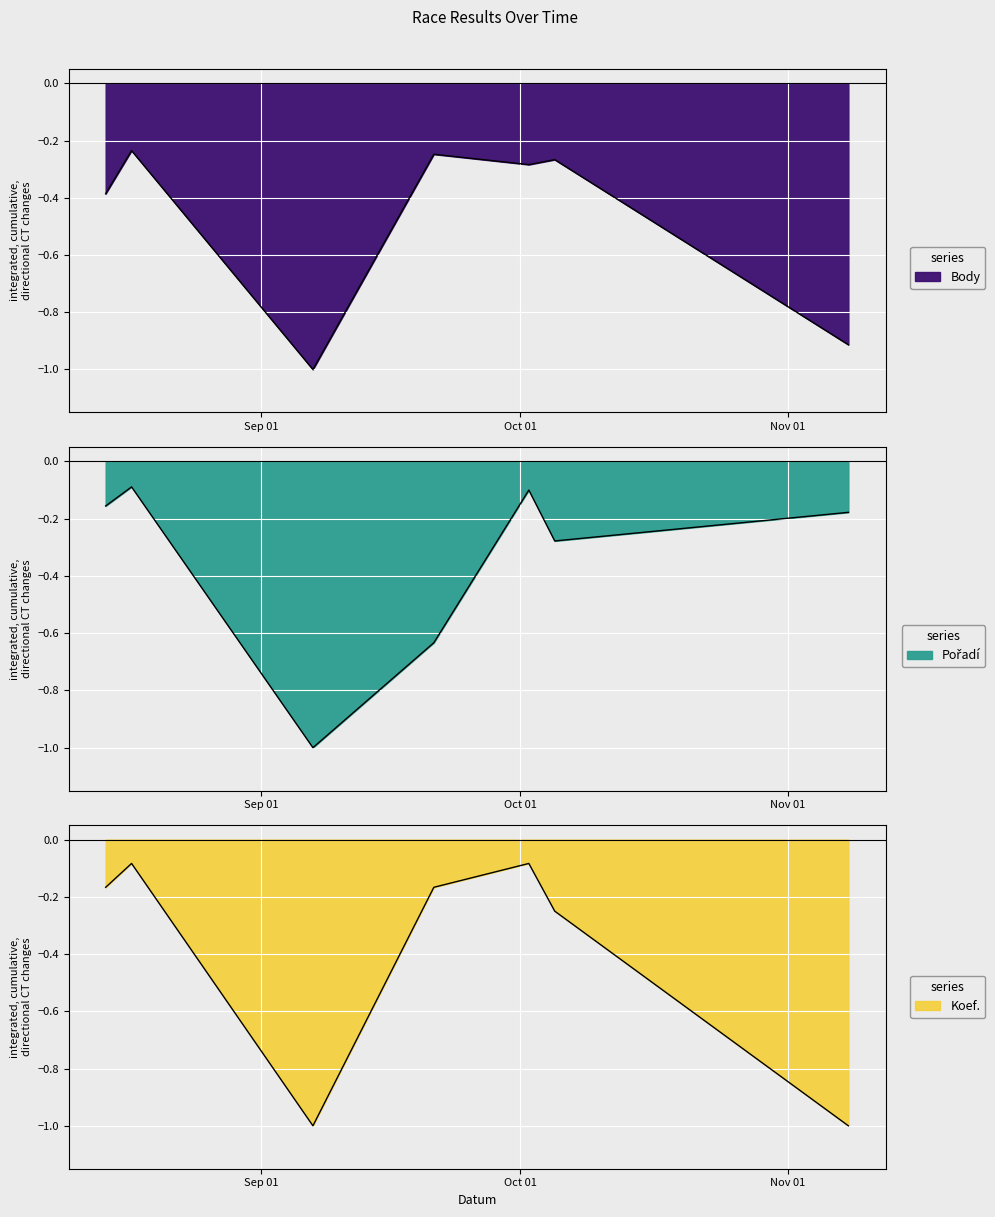

At which category is the sum across all series the highest?

2019-08-17